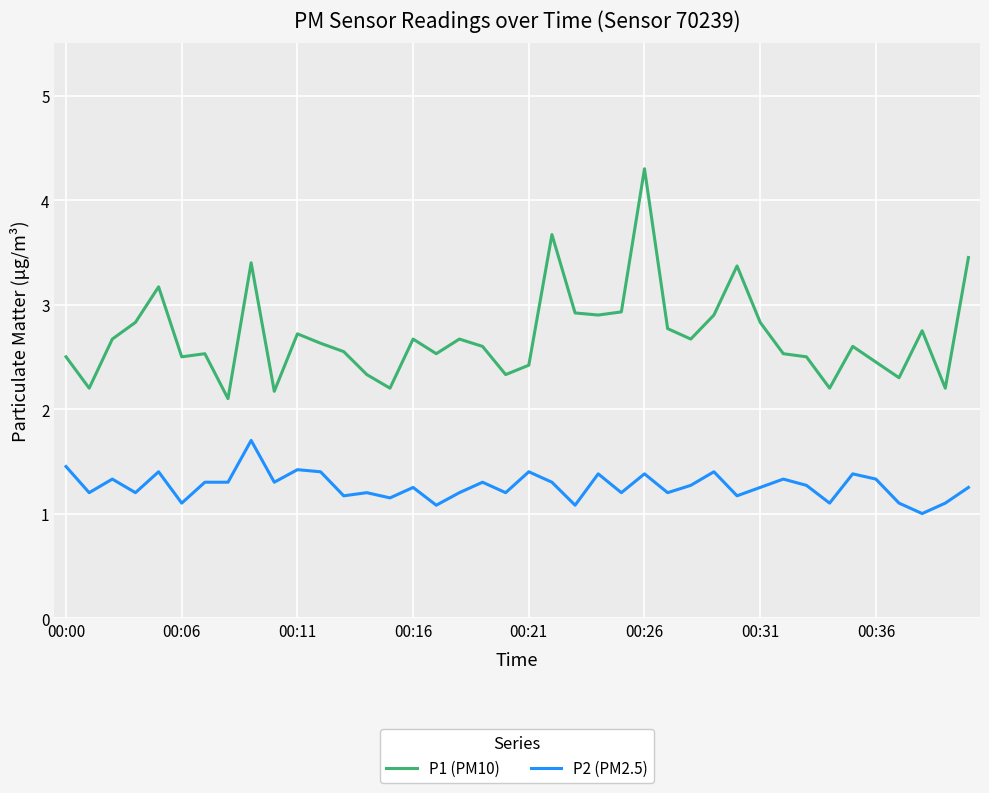

What is the difference between the maximum and minimum values in the P1 (PM10) series?

2.2